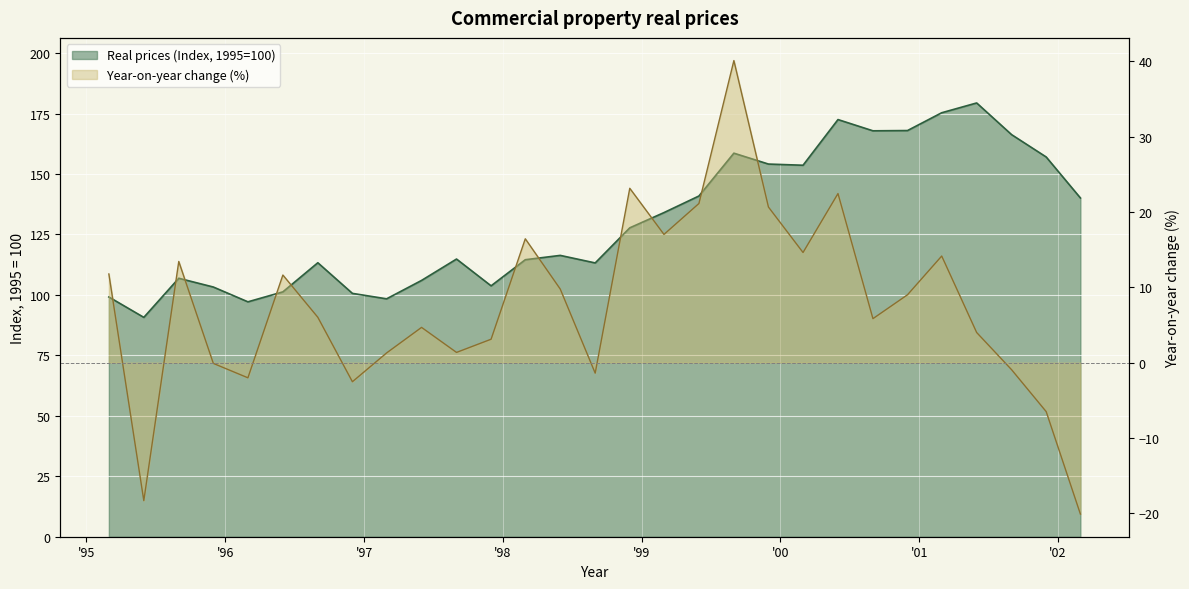

True or false: Year-on-year change (%) has more than 1 points higher than both neighbors.

True